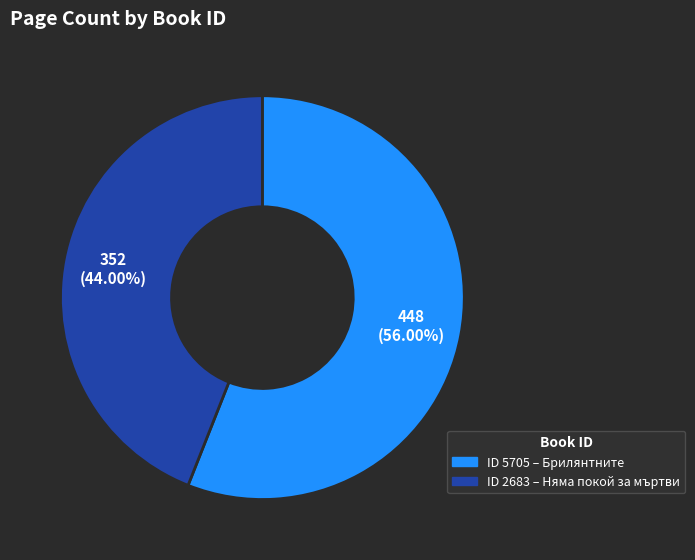

Is there a majority slice in this chart?

Yes